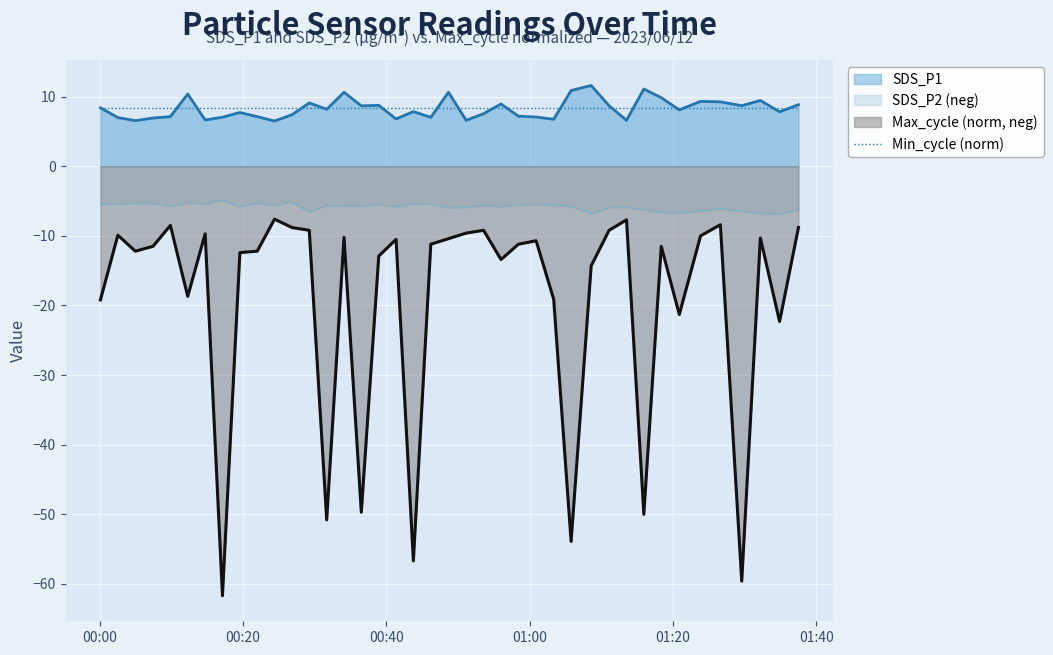

Reading left to right, extract all data points from this chart.

SDS_P1: 2023/06/12 00:00:05=8.4	2023/06/12 00:02:31=7.0	2023/06/12 00:04:57=6.5	2023/06/12 00:07:25=6.9	2023/06/12 00:09:51=7.1	2023/06/12 00:12:16=10.4	2023/06/12 00:14:42=6.7	2023/06/12 00:17:07=7.0	2023/06/12 00:19:33=7.7	2023/06/12 00:21:58=7.1	2023/06/12 00:24:23=6.5	2023/06/12 00:26:49=7.4	2023/06/12 00:29:14=9.1	2023/06/12 00:31:40=8.2	2023/06/12 00:34:05=10.6	2023/06/12 00:36:30=8.7	2023/06/12 00:38:56=8.8	2023/06/12 00:41:21=6.8	2023/06/12 00:43:46=7.8	2023/06/12 00:46:12=7.0	2023/06/12 00:48:40=10.6	2023/06/12 00:51:08=6.6	2023/06/12 00:53:34=7.5	2023/06/12 00:56:00=8.9	2023/06/12 00:58:25=7.2	2023/06/12 01:00:54=7.1	2023/06/12 01:03:21=6.8	2023/06/12 01:05:47=10.9	2023/06/12 01:08:35=11.6	2023/06/12 01:11:05=8.7	2023/06/12 01:13:31=6.6	2023/06/12 01:15:56=11.1	2023/06/12 01:18:22=9.8	2023/06/12 01:20:53=8.1	2023/06/12 01:23:51=9.3	2023/06/12 01:26:37=9.2	2023/06/12 01:29:36=8.7	2023/06/12 01:32:12=9.4	2023/06/12 01:34:53=7.8	2023/06/12 01:37:31=8.8
SDS_P2: 2023/06/12 00:00:05=-5.4	2023/06/12 00:02:31=-5.4	2023/06/12 00:04:57=-5.3	2023/06/12 00:07:25=-5.3	2023/06/12 00:09:51=-5.7	2023/06/12 00:12:16=-5.3	2023/06/12 00:14:42=-5.4	2023/06/12 00:17:07=-4.8	2023/06/12 00:19:33=-5.8	2023/06/12 00:21:58=-5.3	2023/06/12 00:24:23=-5.6	2023/06/12 00:26:49=-5.1	2023/06/12 00:29:14=-6.5	2023/06/12 00:31:40=-5.7	2023/06/12 00:34:05=-5.7	2023/06/12 00:36:30=-5.7	2023/06/12 00:38:56=-5.5	2023/06/12 00:41:21=-5.8	2023/06/12 00:43:46=-5.4	2023/06/12 00:46:12=-5.5	2023/06/12 00:48:40=-6.0	2023/06/12 00:51:08=-5.9	2023/06/12 00:53:34=-5.6	2023/06/12 00:56:00=-5.8	2023/06/12 00:58:25=-5.6	2023/06/12 01:00:54=-5.5	2023/06/12 01:03:21=-5.6	2023/06/12 01:05:47=-5.8	2023/06/12 01:08:35=-6.8	2023/06/12 01:11:05=-5.9	2023/06/12 01:13:31=-5.9	2023/06/12 01:15:56=-6.2	2023/06/12 01:18:22=-6.7	2023/06/12 01:20:53=-6.7	2023/06/12 01:23:51=-6.4	2023/06/12 01:26:37=-6.1	2023/06/12 01:29:36=-6.5	2023/06/12 01:32:12=-6.8	2023/06/12 01:34:53=-6.8	2023/06/12 01:37:31=-6.3
Max_cycle: 2023/06/12 00:00:05=-19.2	2023/06/12 00:02:31=-9.9	2023/06/12 00:04:57=-12.2	2023/06/12 00:07:25=-11.5	2023/06/12 00:09:51=-8.5	2023/06/12 00:12:16=-18.7	2023/06/12 00:14:42=-9.7	2023/06/12 00:17:07=-61.7	2023/06/12 00:19:33=-12.4	2023/06/12 00:21:58=-12.2	2023/06/12 00:24:23=-7.6	2023/06/12 00:26:49=-8.8	2023/06/12 00:29:14=-9.2	2023/06/12 00:31:40=-50.8	2023/06/12 00:34:05=-10.2	2023/06/12 00:36:30=-49.7	2023/06/12 00:38:56=-12.9	2023/06/12 00:41:21=-10.5	2023/06/12 00:43:46=-56.7	2023/06/12 00:46:12=-11.2	2023/06/12 00:48:40=-10.4	2023/06/12 00:51:08=-9.6	2023/06/12 00:53:34=-9.2	2023/06/12 00:56:00=-13.4	2023/06/12 00:58:25=-11.2	2023/06/12 01:00:54=-10.7	2023/06/12 01:03:21=-19.1	2023/06/12 01:05:47=-53.9	2023/06/12 01:08:35=-14.3	2023/06/12 01:11:05=-9.2	2023/06/12 01:13:31=-7.7	2023/06/12 01:15:56=-50.0	2023/06/12 01:18:22=-11.5	2023/06/12 01:20:53=-21.3	2023/06/12 01:23:51=-10.0	2023/06/12 01:26:37=-8.4	2023/06/12 01:29:36=-59.6	2023/06/12 01:32:12=-10.3	2023/06/12 01:34:53=-22.3	2023/06/12 01:37:31=-8.8